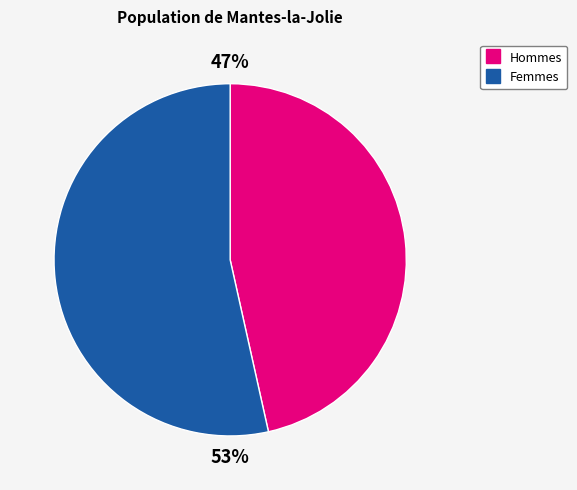

To the nearest percent, what is the average slice percentage?

50%